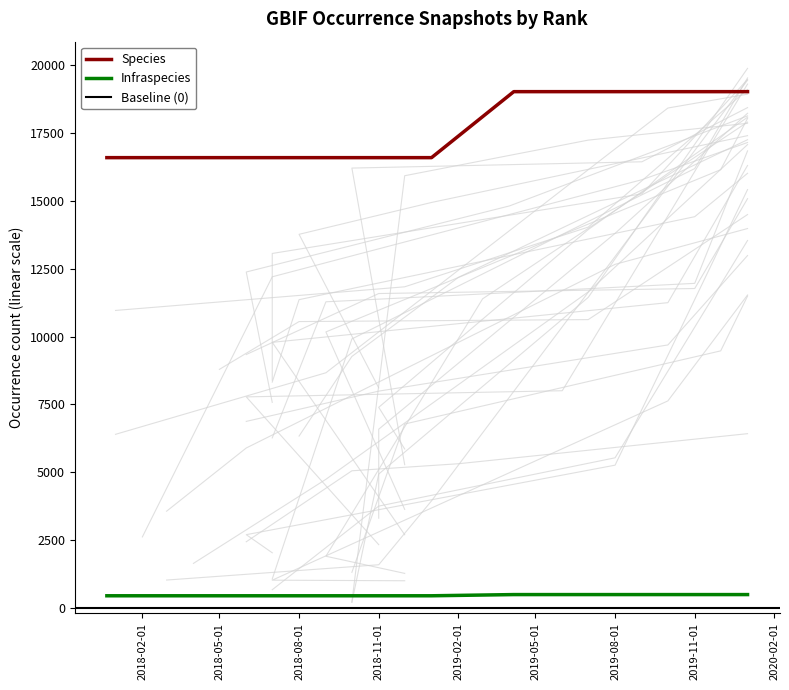

Between 2019-01-01 and 2020-01-01, which is larger?

2020-01-01